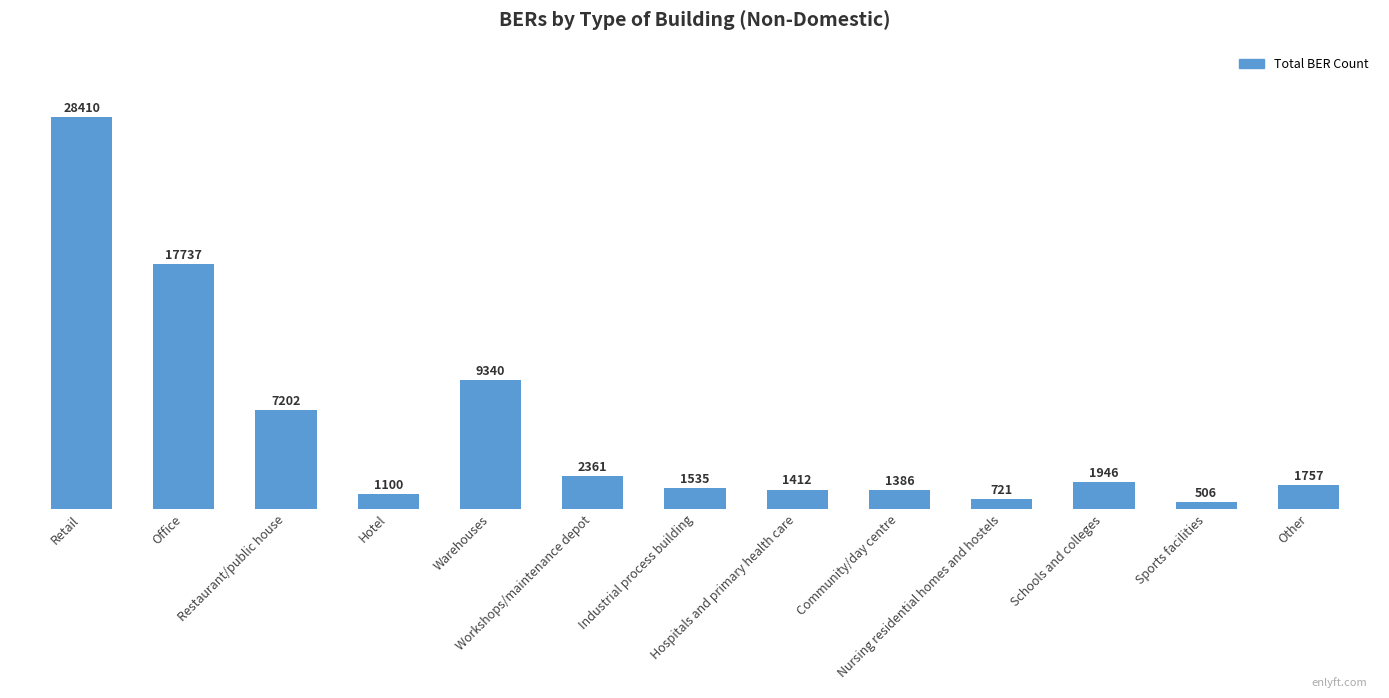

Reading left to right, what are all the values shown in this chart?

Retail=28410	Office=17737	Restaurant/public house=7202	Hotel=1100	Warehouses=9340	Workshops/maintenance depot=2361	Industrial process building=1535	Hospitals and primary health care=1412	Community/day centre=1386	Nursing residential homes and hostels=721	Schools and colleges=1946	Sports facilities=506	Other=1757